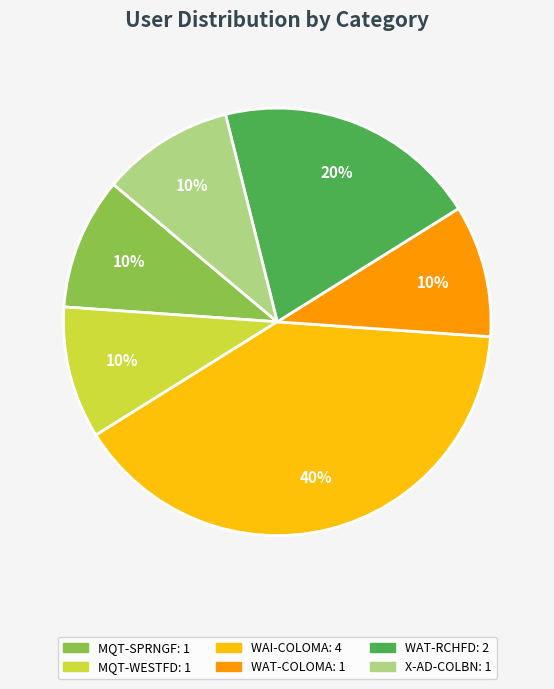

How many segments does this pie chart have?

6